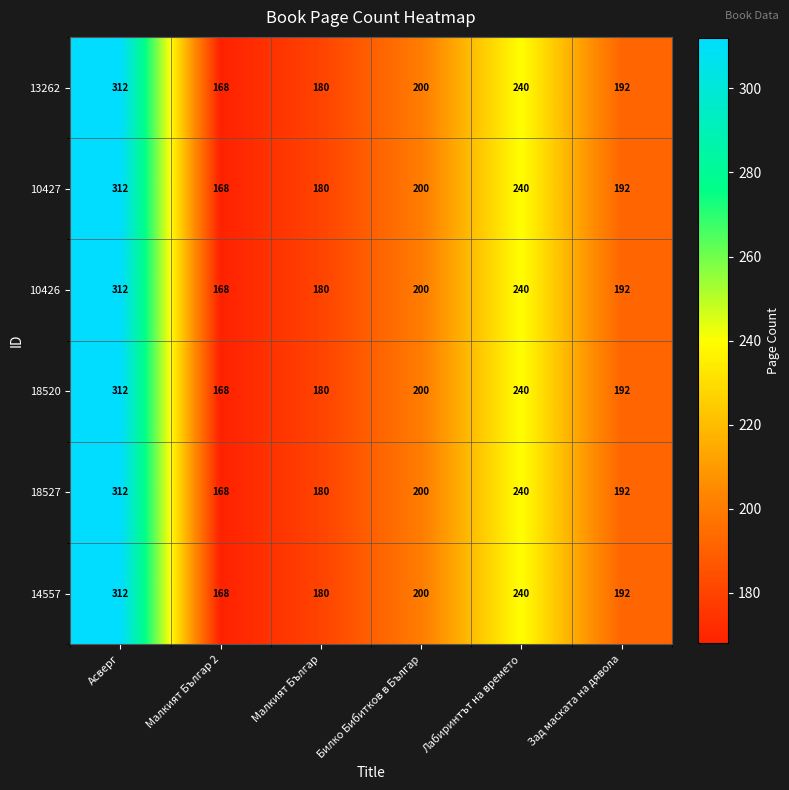

At how many categories does at least one series exceed 248?

1